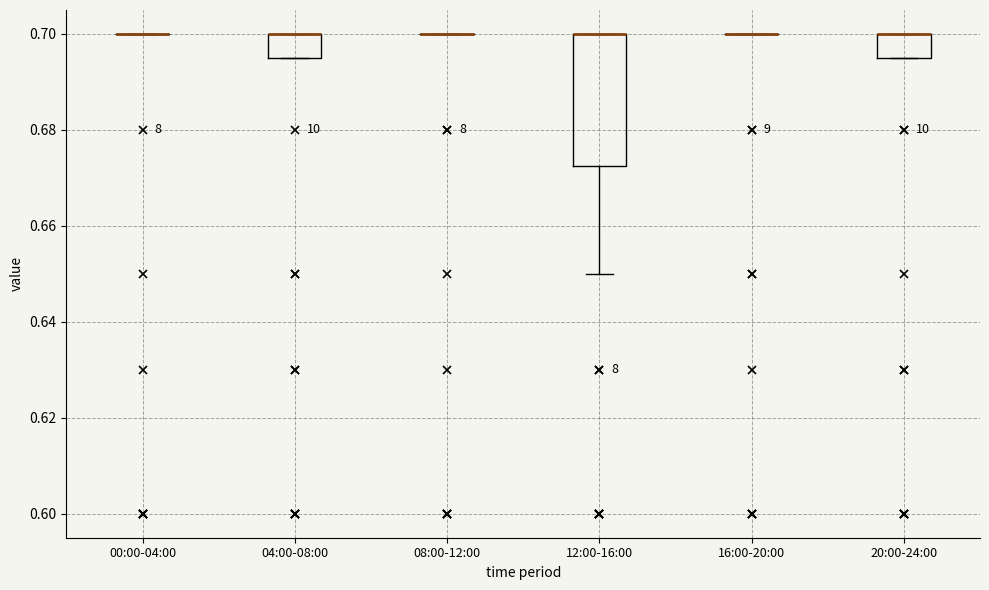

Comparing the boxes themselves (not the whiskers), which one is the tallest?

12:00-16:00